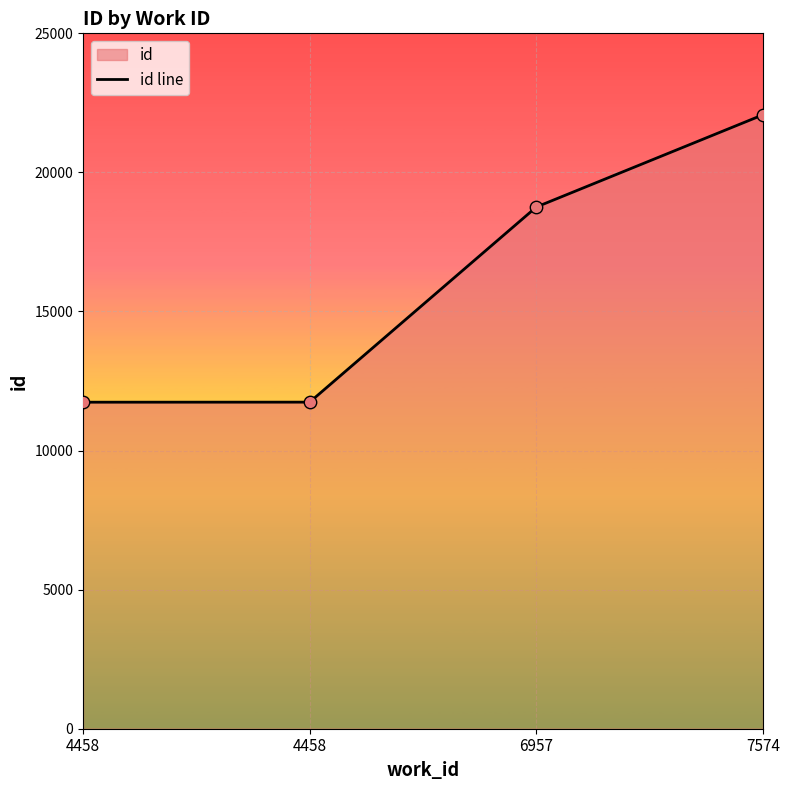

What is the change in value from 4458 to 7574?

+10331